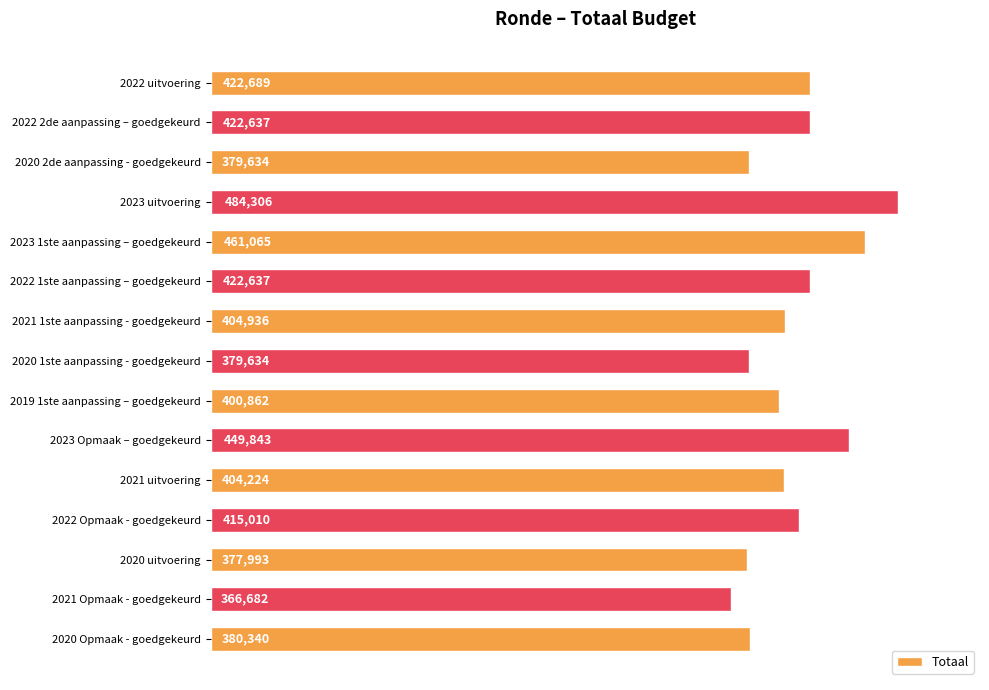

True or false: the data shows 114198 at 2020 2de aanpassing - goedgekeurd.

False